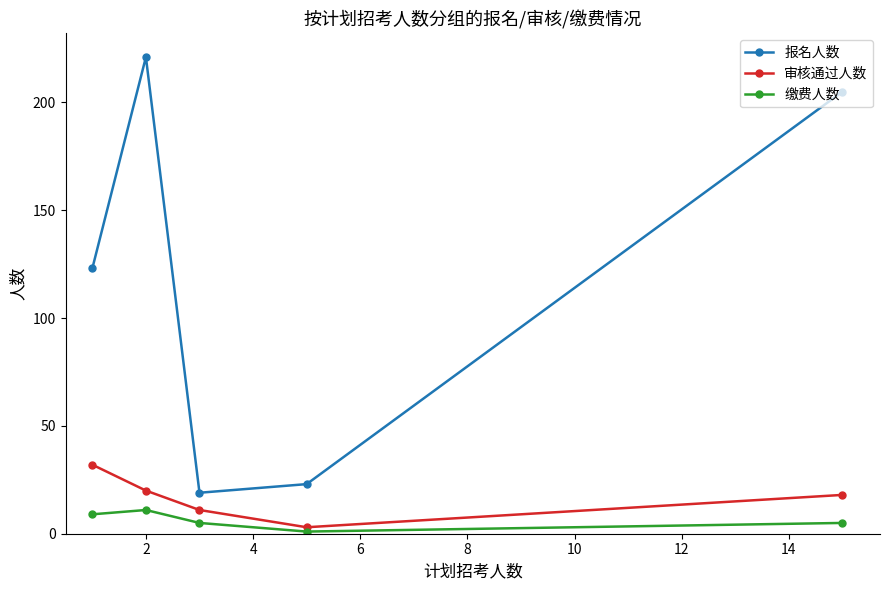

True or false: 缴费人数 and 报名人数 cross at least once.

False